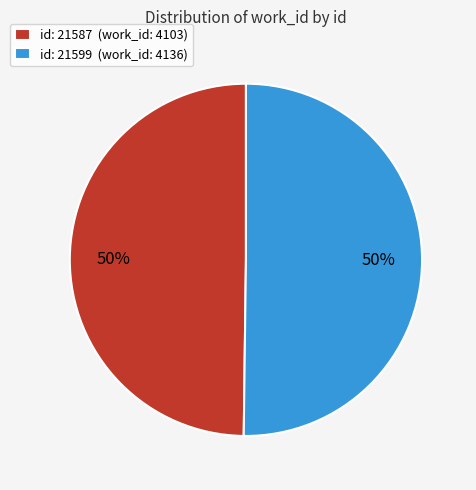

What percentage is the id: 21587 (work_id: 4103) slice, to the nearest percent?

50%